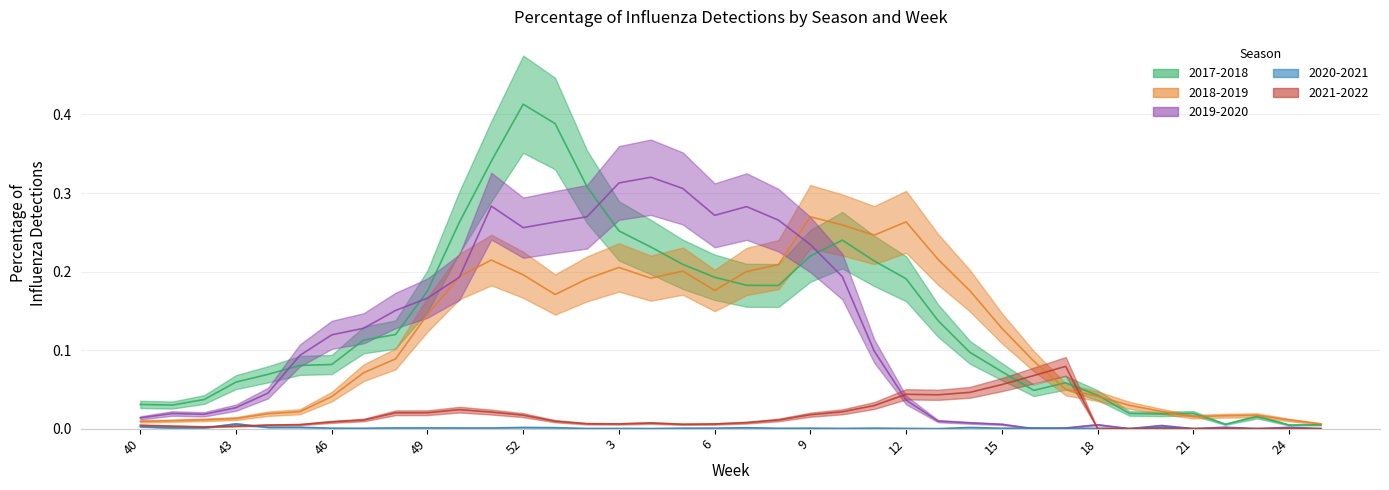

How many intersections are there between 2021-2022 and 2019-2020?

2